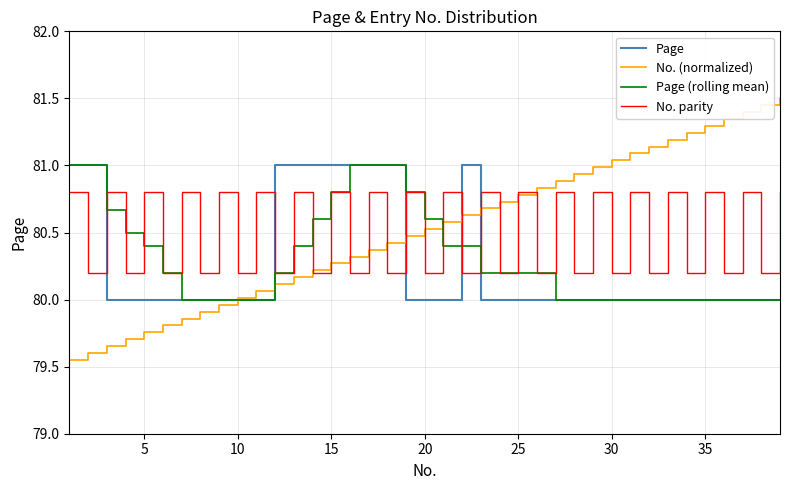

Which series ends up on top after the final intersection of Page and No. parity?

No. parity